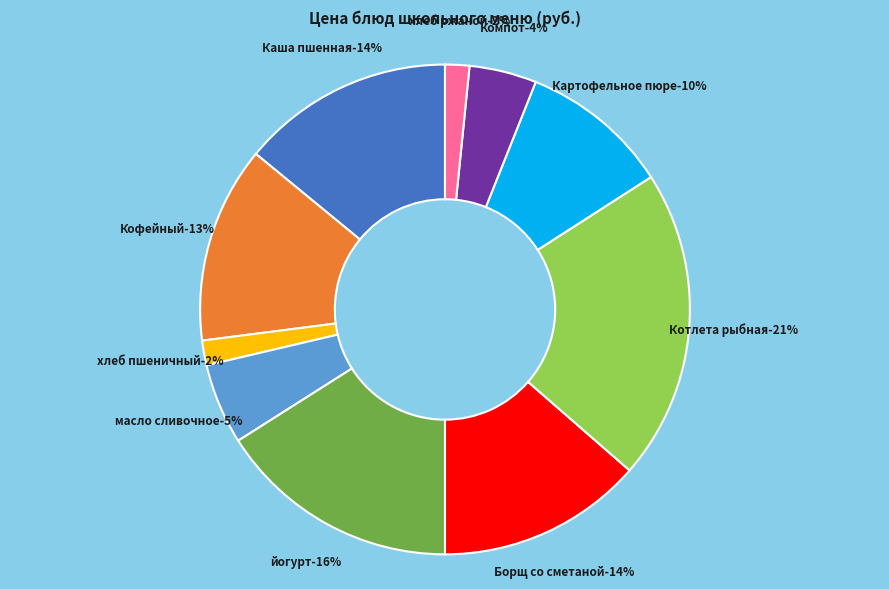

The хлеб ржаной slice represents 10% of the pie. True or false?

False